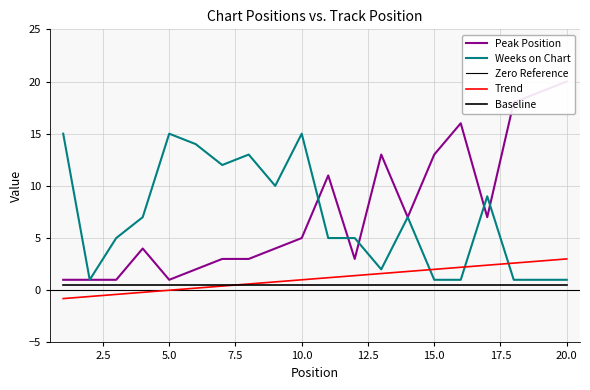

What is the total value across all series at 8?

16